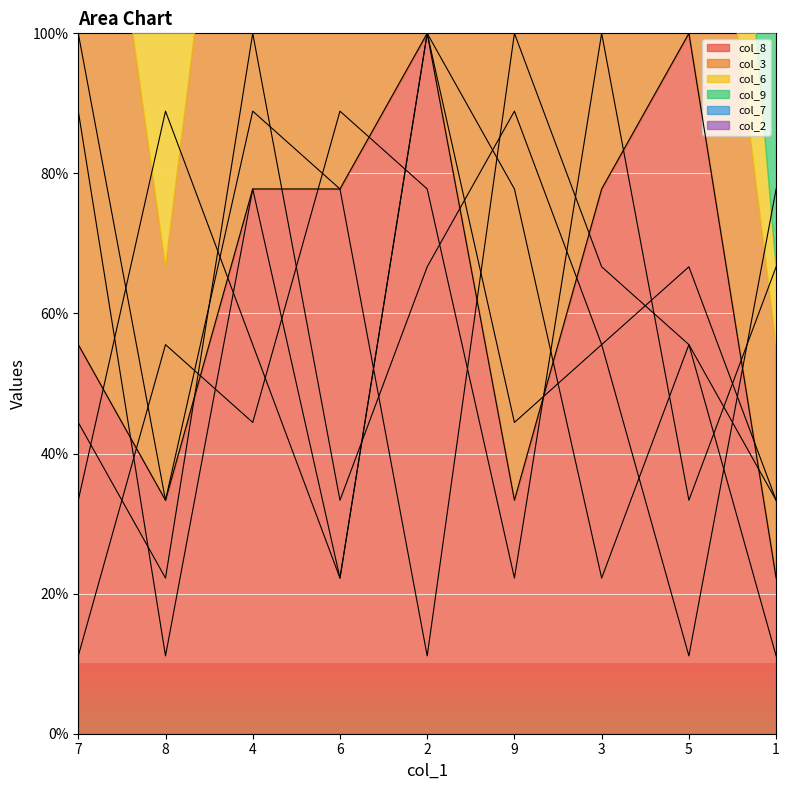

How many lines are shown in the chart?

6